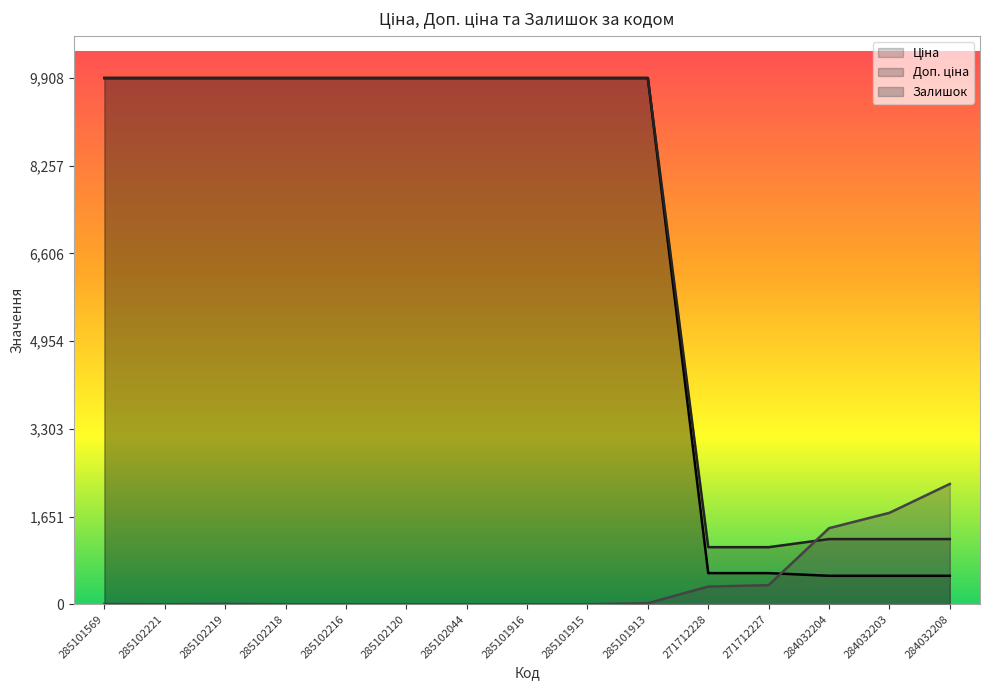

What is the difference between the second highest and second lowest values in the Ціна series?

9373.1